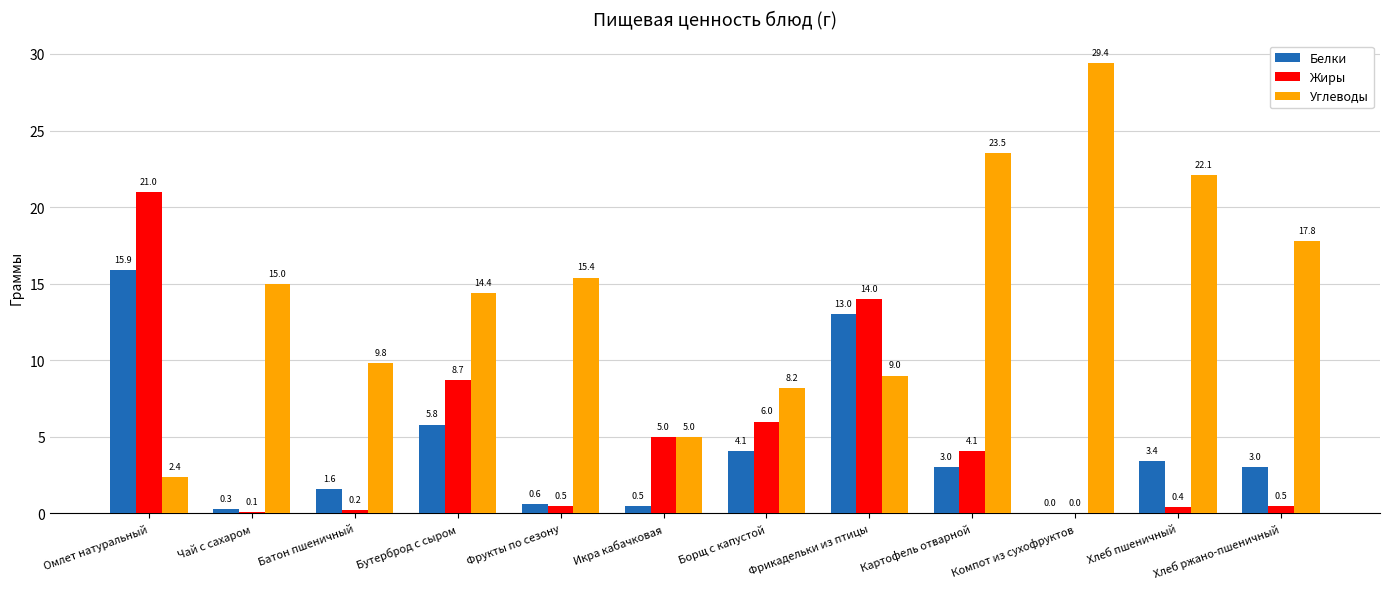

Which series has the largest range (max minus min)?

Углеводы